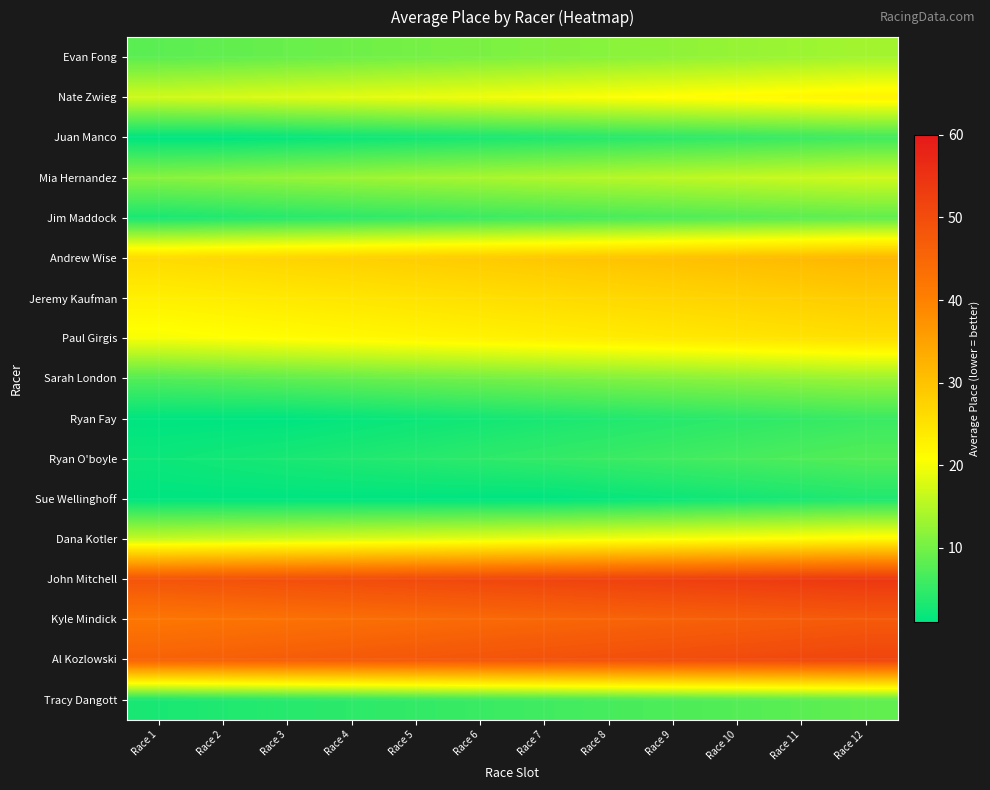

Which series has the largest total across all categories?

John Mitchell